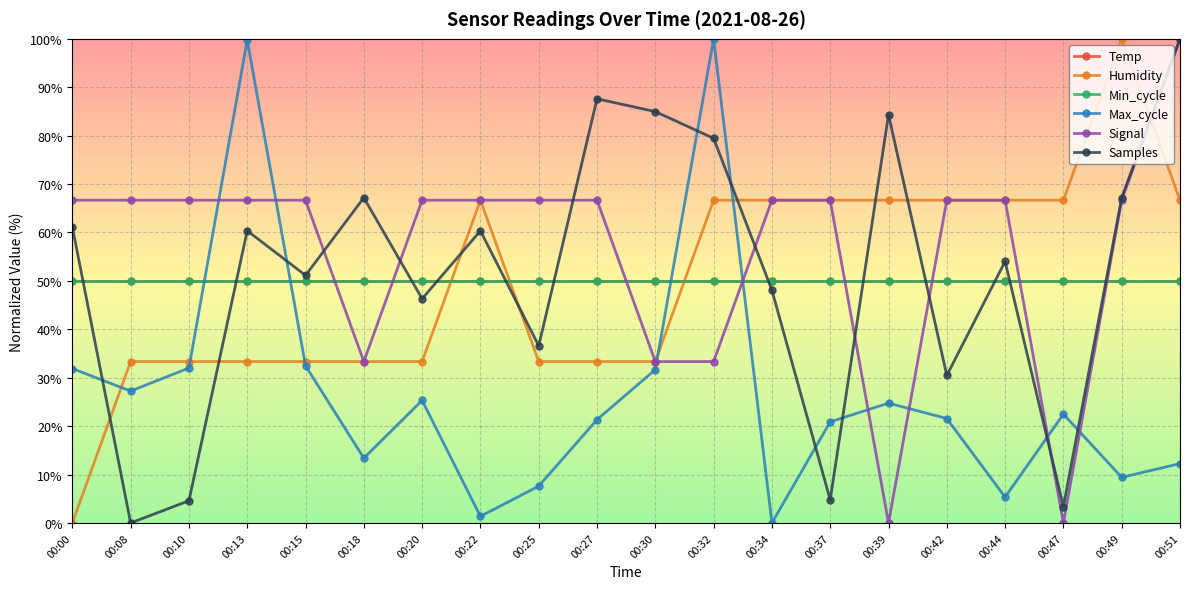

Between 00:15 and 00:20, which series saw the biggest shift?

Max_cycle